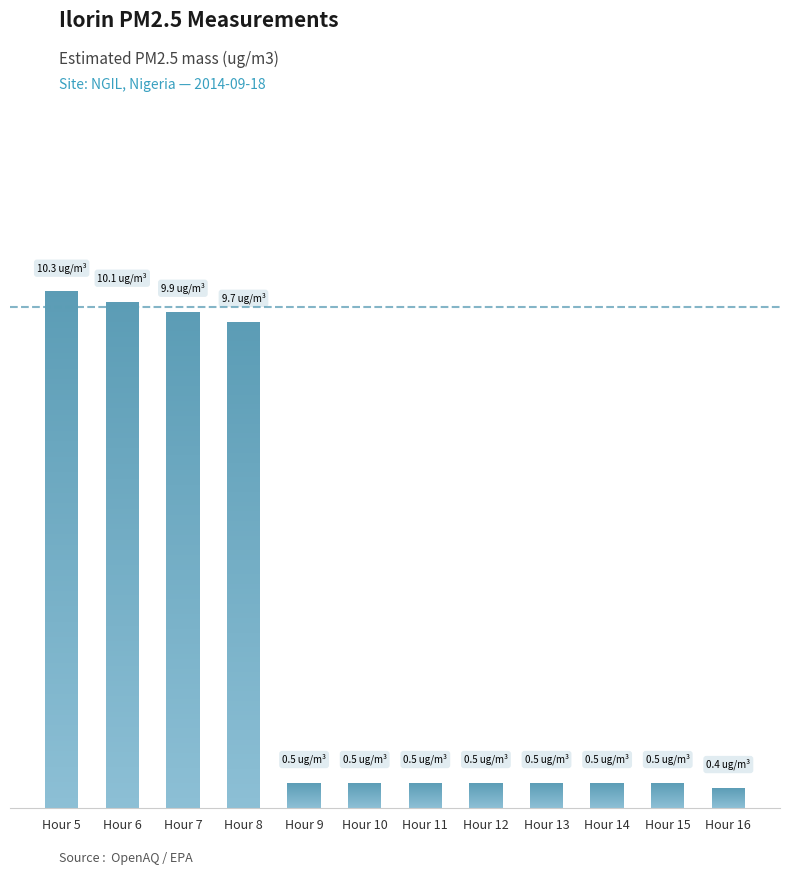

List the labels in order of value, smallest first.

16, 9, 10, 11, 12, 13, 14, 15, 8, 7, 6, 5